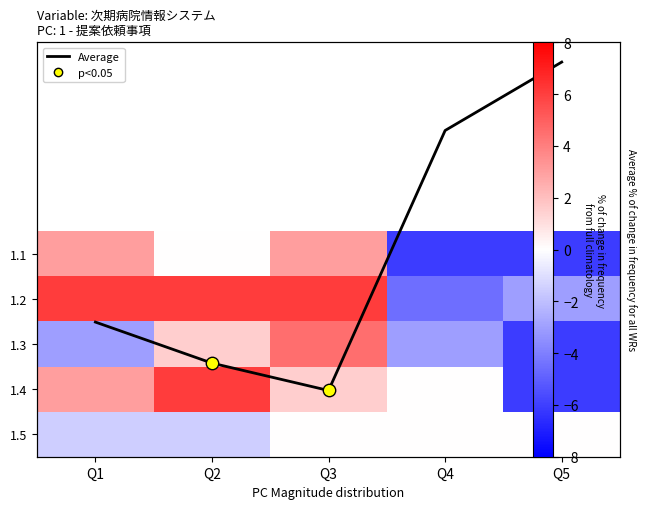

What is the minimum value shown in the chart?

-6.1